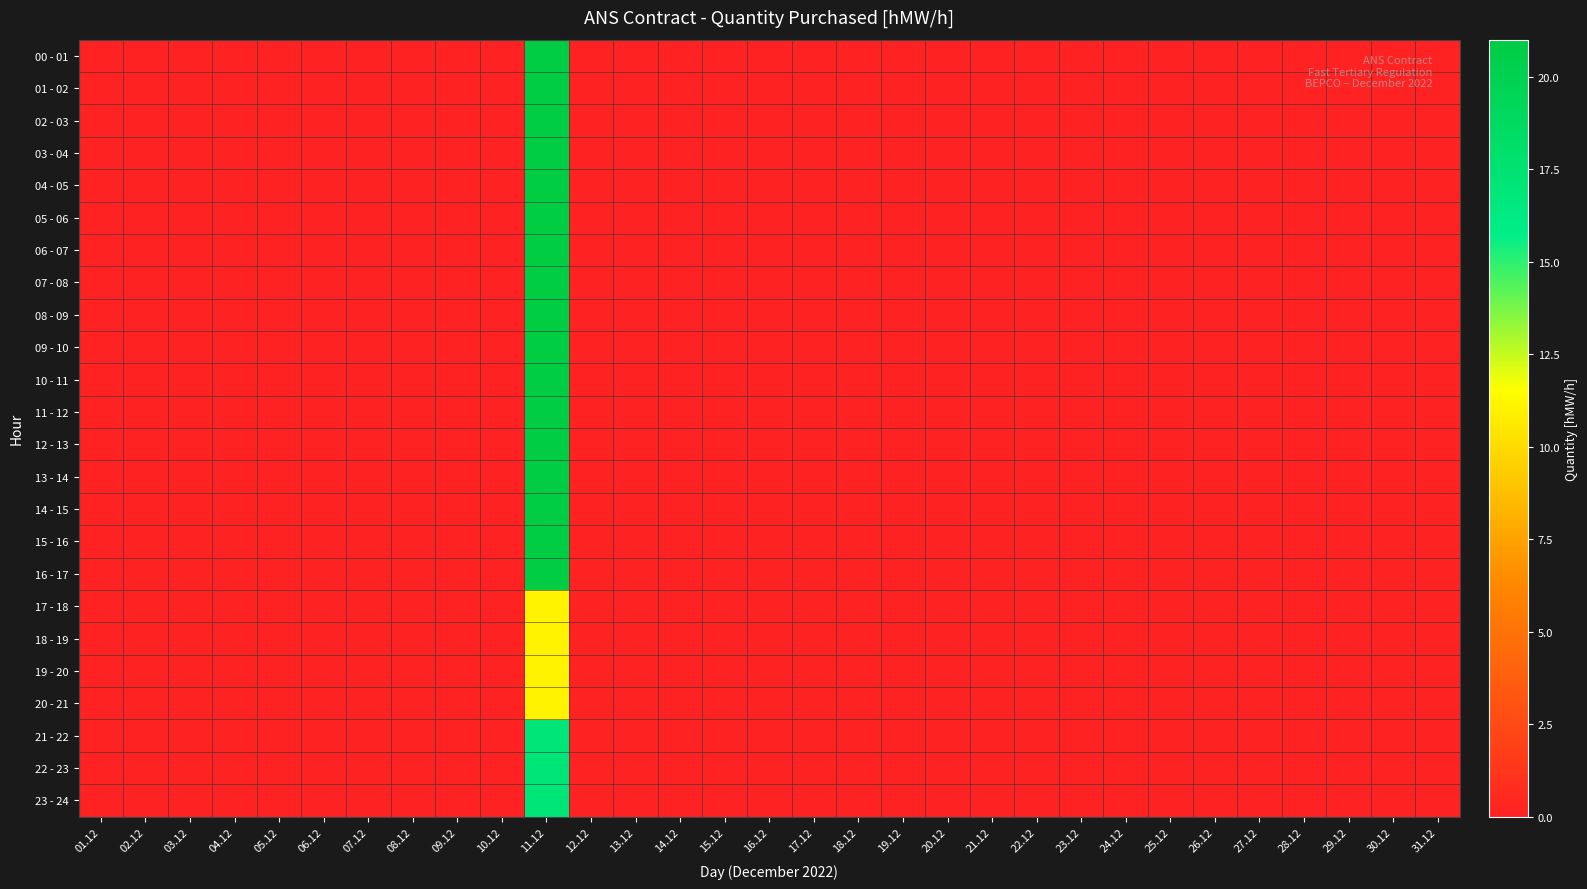

Which series has the largest range (max minus min)?

00 - 01